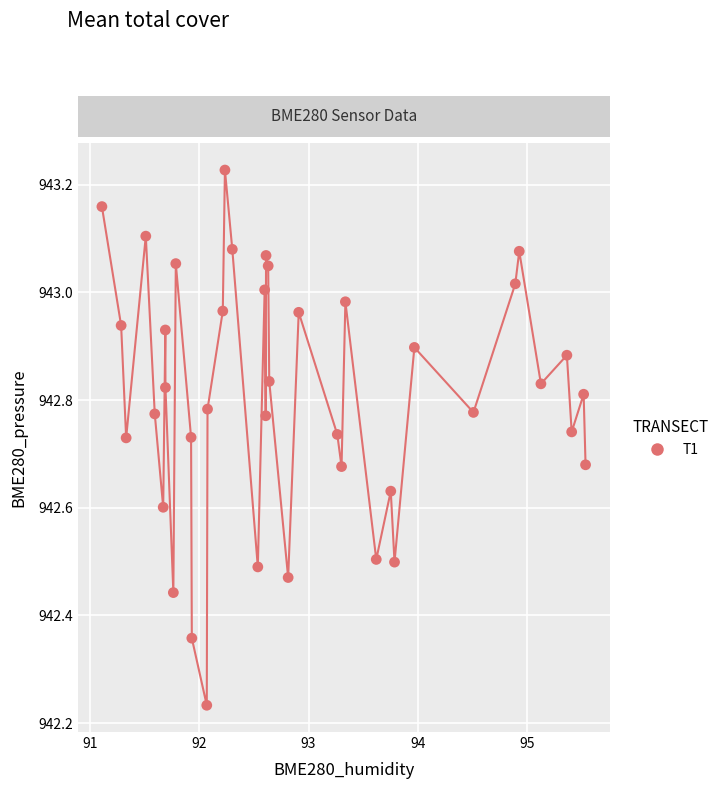

What is the range of X values (max minus min)?

4.4